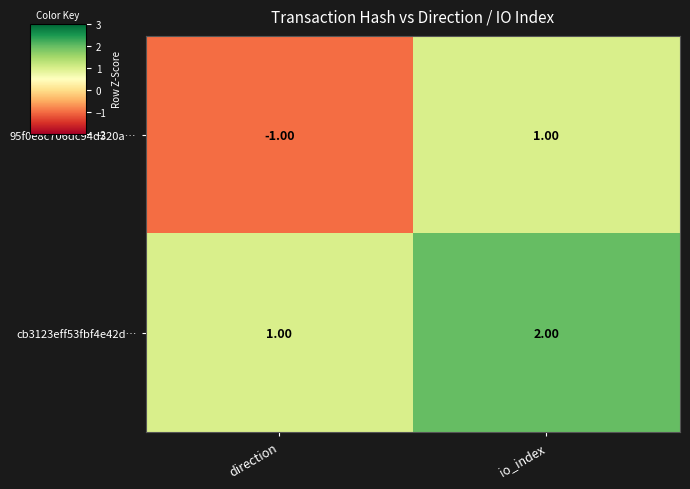

Where is cb3123eff53fbf4e42d… nearest to the value 1?

direction